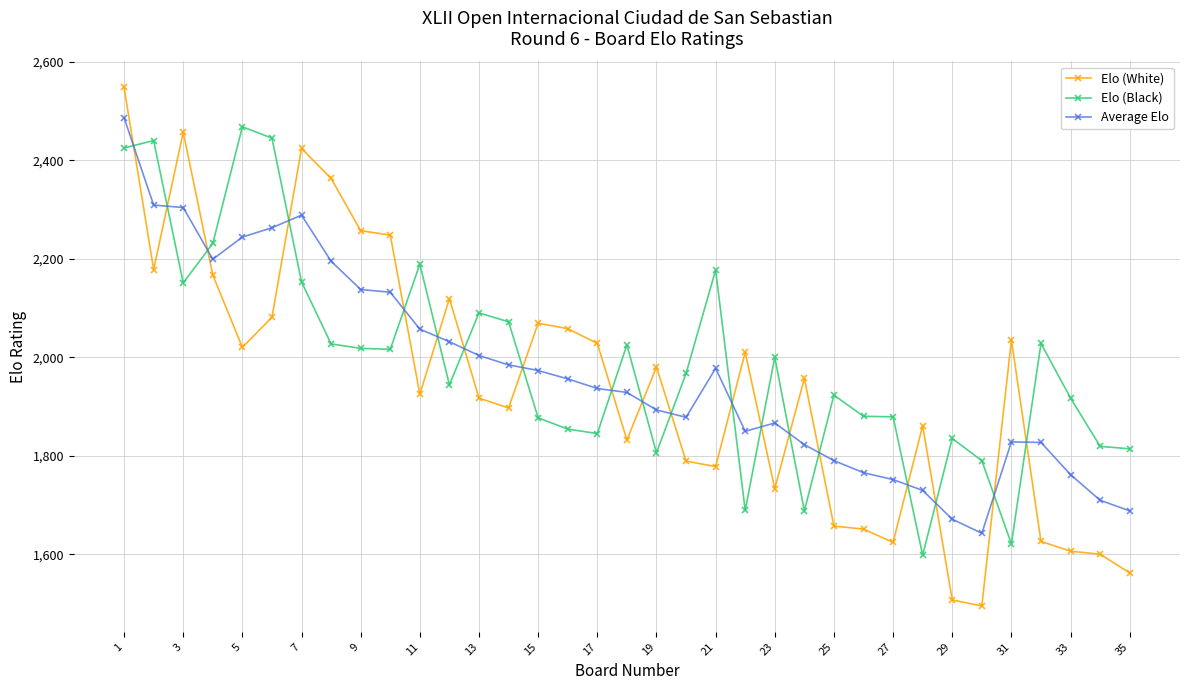

What is the highest value of the Elo (Black) series?

2468.0